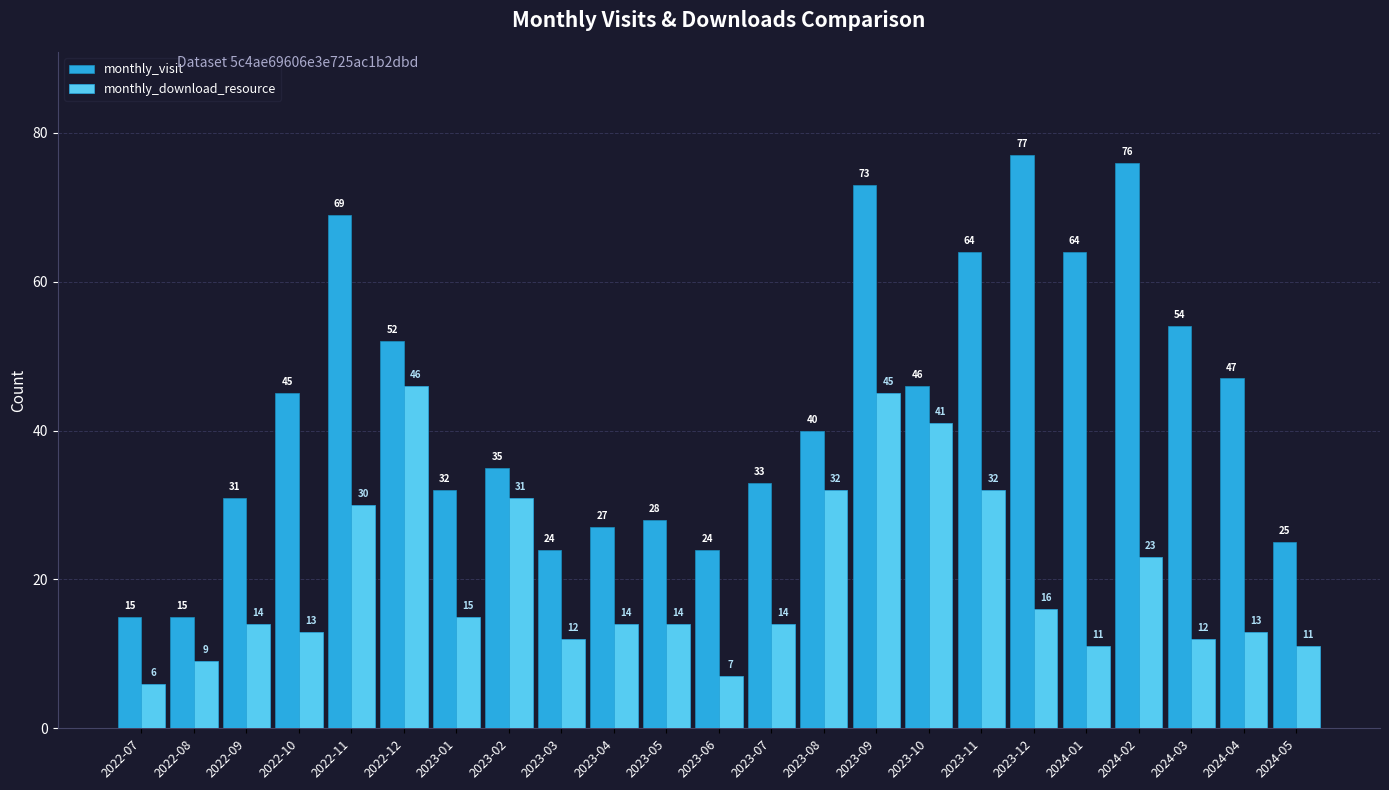

Which category has the highest value in the monthly_visit series?

2023-12